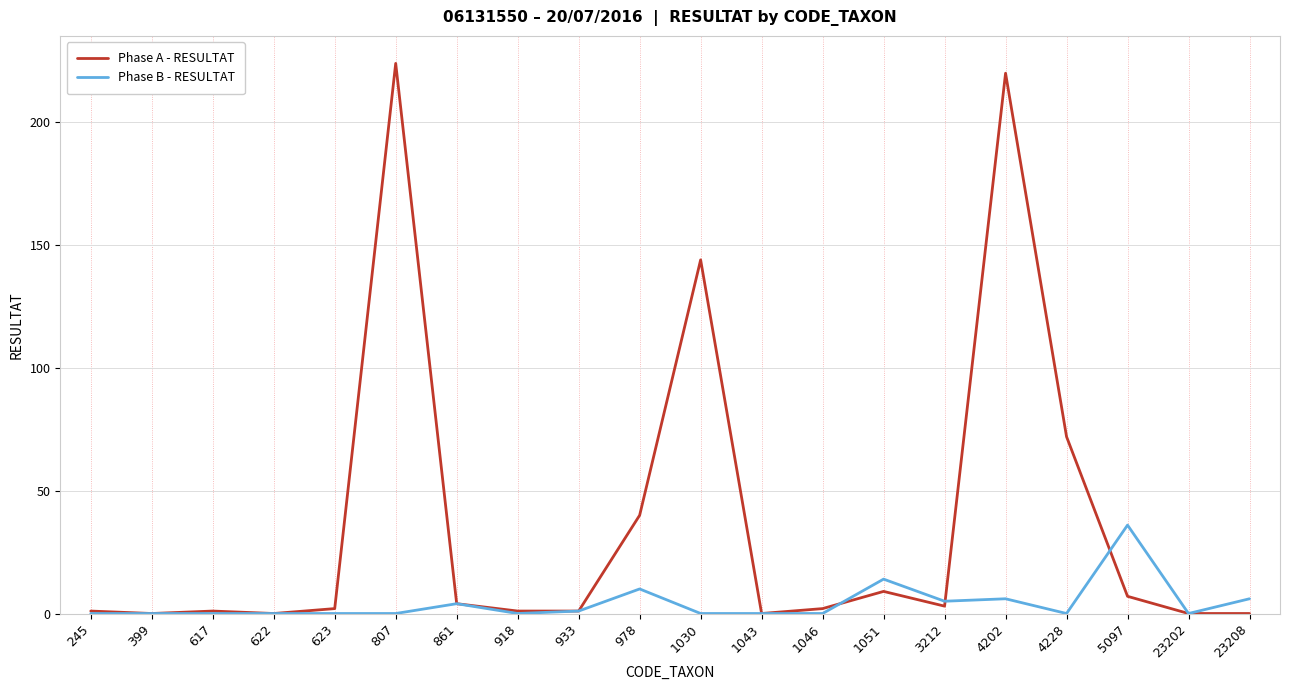

Reading left to right, list all the values displayed in this chart.

Phase A - RESULTAT: 245=1	399=0	617=1	622=0	623=2	807=224	861=4	918=1	933=1	978=40	1030=144	1043=0	1046=2	1051=9	3212=3	4202=220	4228=72	5097=7	23202=0	23208=0
Phase B - RESULTAT: 245=0	399=0	617=0	622=0	623=0	807=0	861=4	918=0	933=1	978=10	1030=0	1043=0	1046=0	1051=14	3212=5	4202=6	4228=0	5097=36	23202=0	23208=6